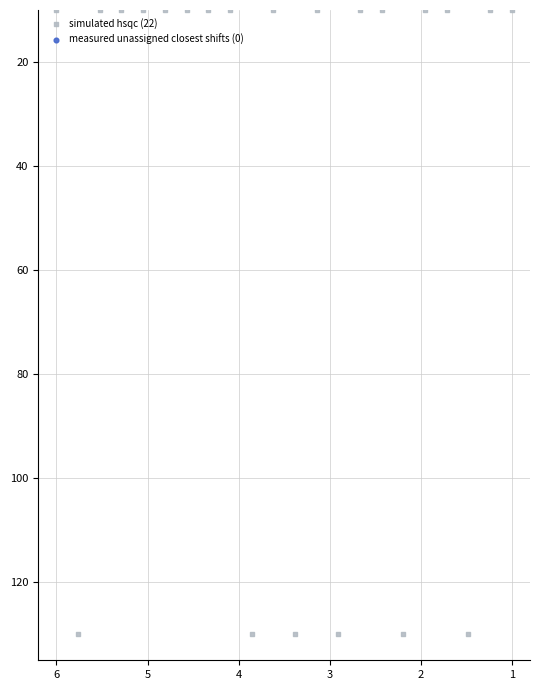

What is the range of Y values (max minus min)?

120.0